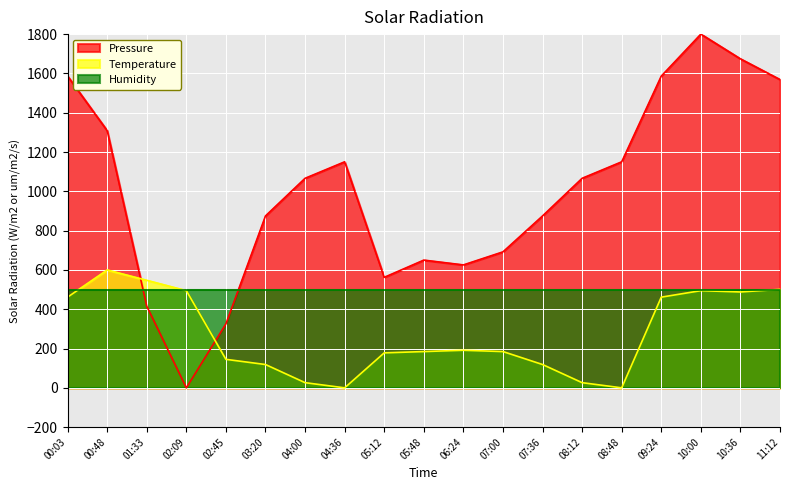

Which series has the widest spread of values?

Pressure